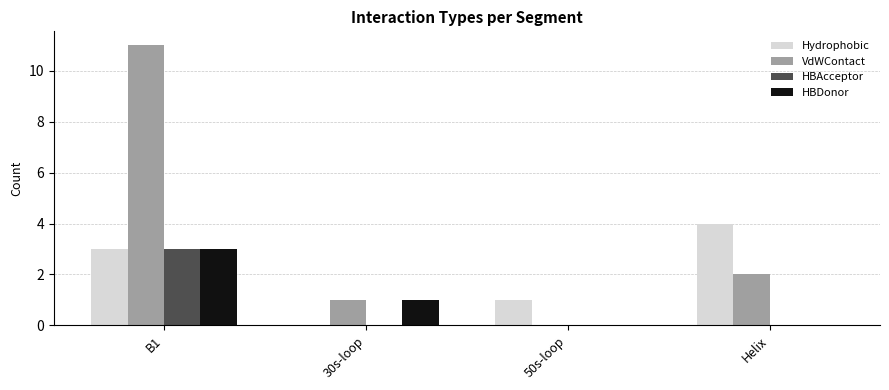

Is it true that HBDonor equals 0 at Helix?

True